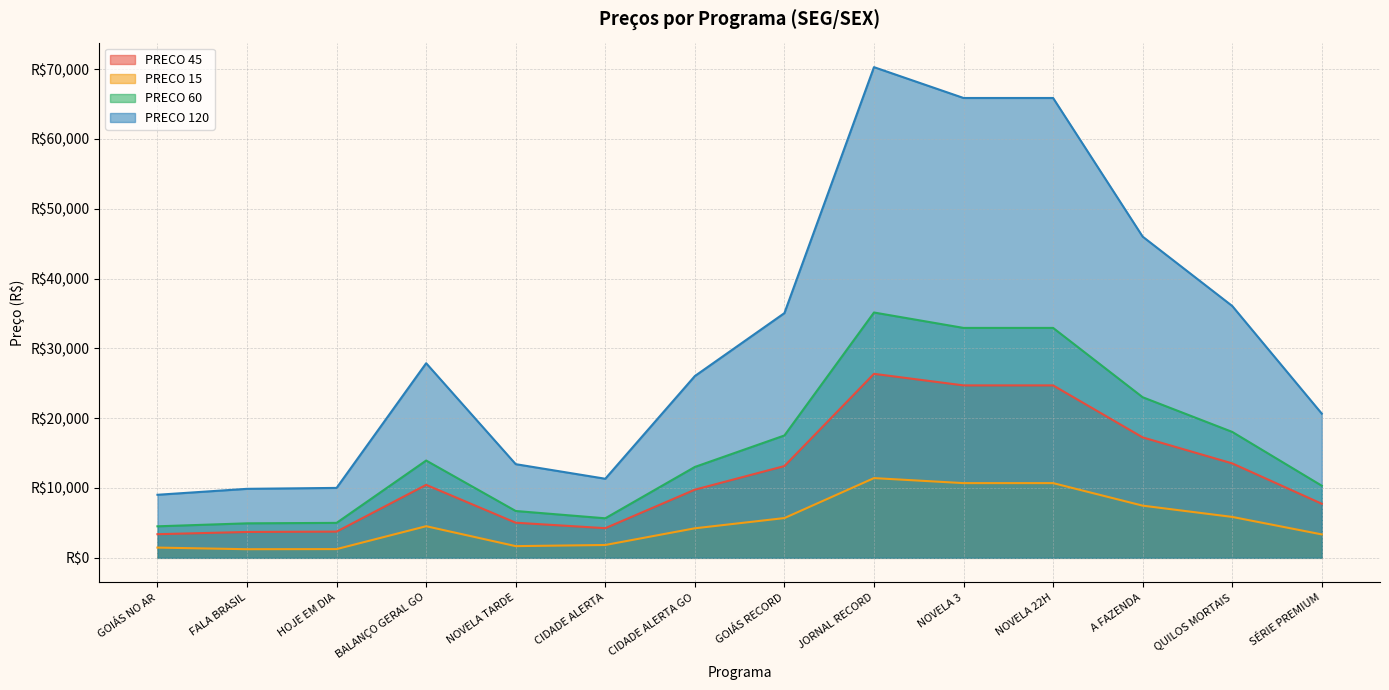

In PRECO 45, how many points are higher than both neighbors (excluding endpoints)?

2